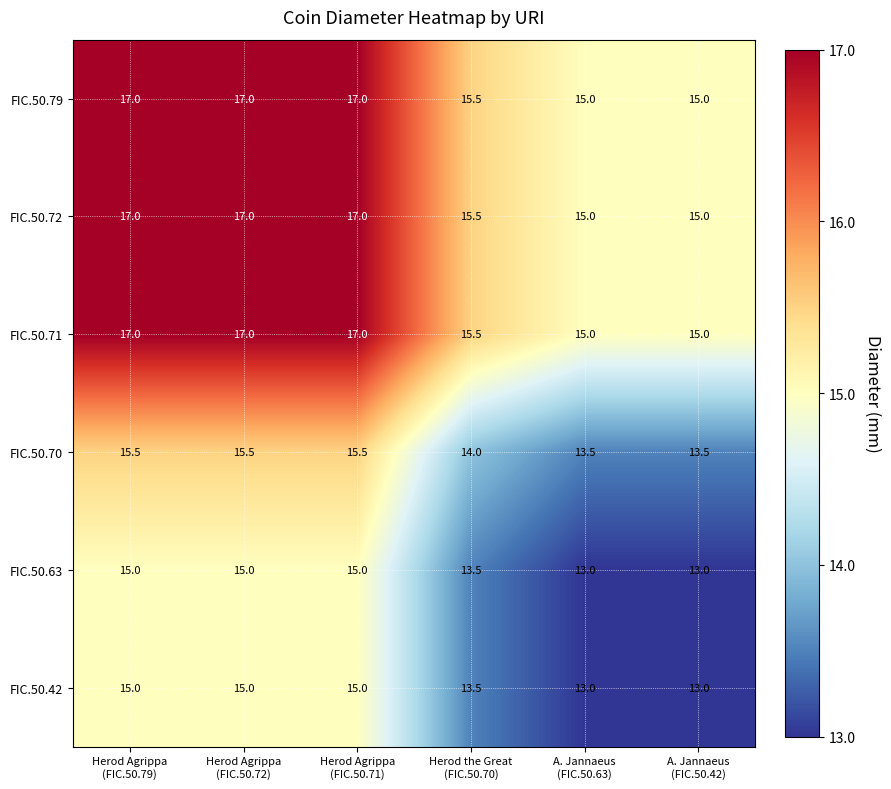

What is the difference between the highest and lowest values at A. Jannaeus
(FIC.50.42)?

2.0